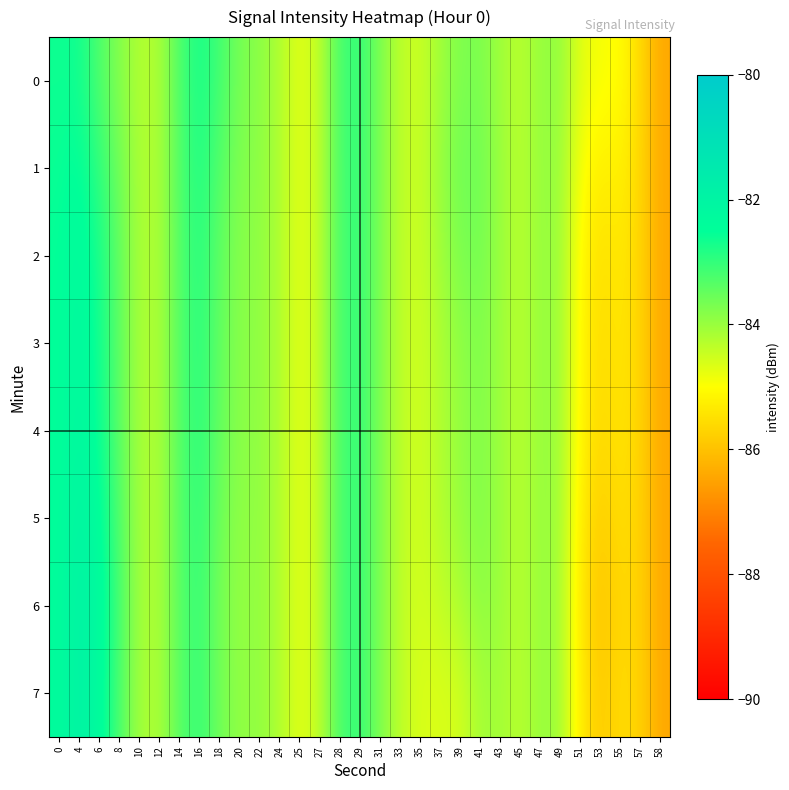

What is the total value across all series at 24?

-673.5